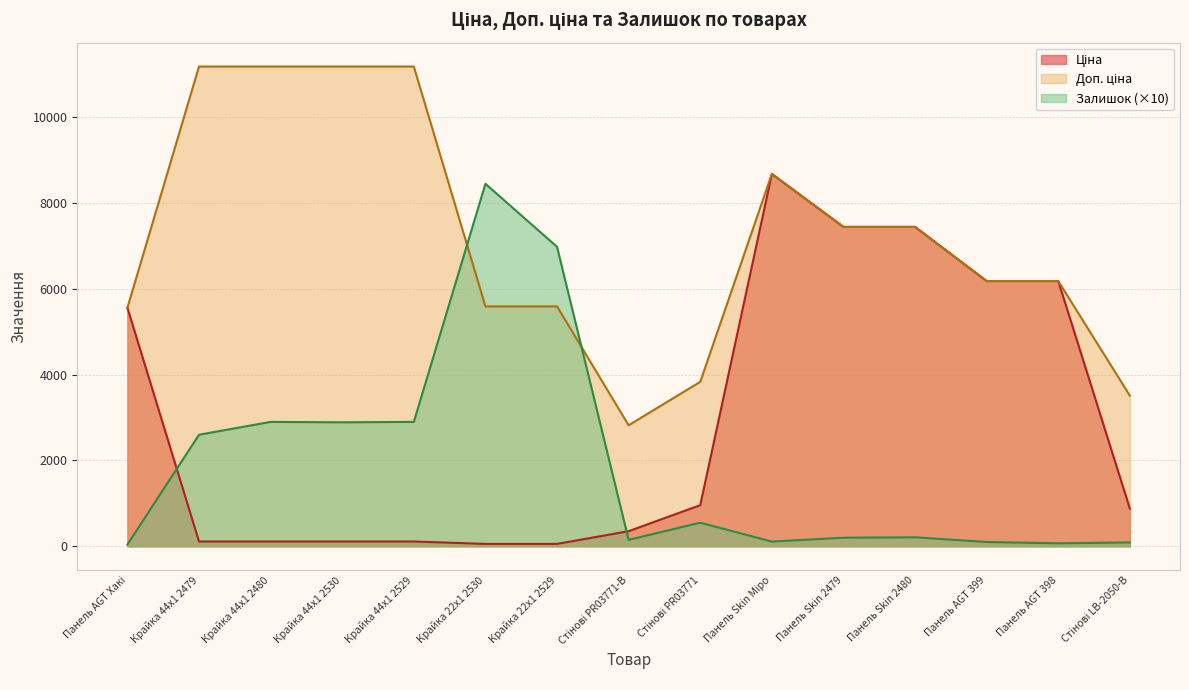

How many values in the Ціна series exceed 877?

8